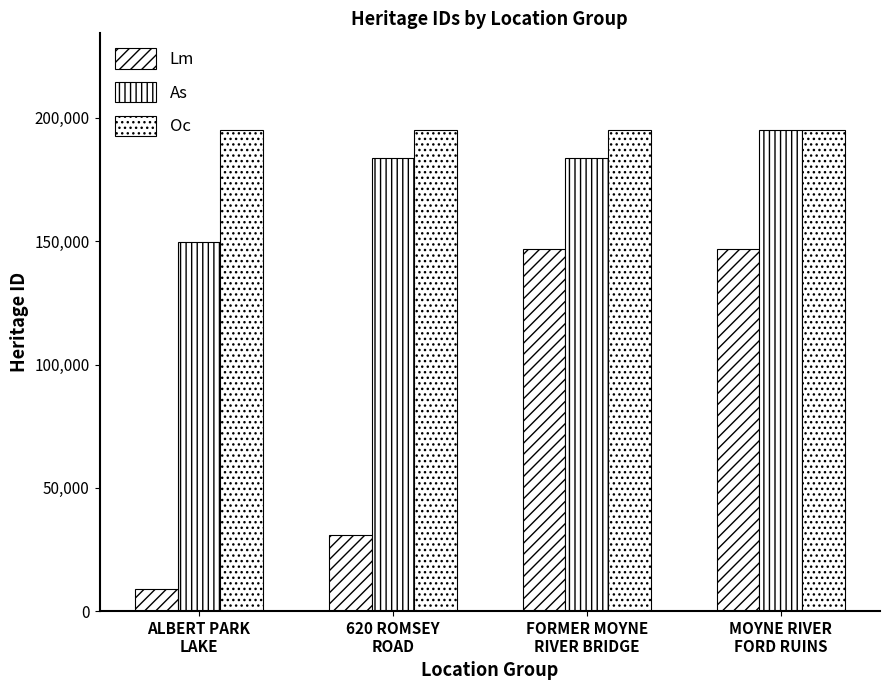

List the labels in order of Lm value, largest first.

MOYNE RIVER
FORD RUINS, FORMER MOYNE
RIVER BRIDGE, 620 ROMSEY
ROAD, ALBERT PARK
LAKE